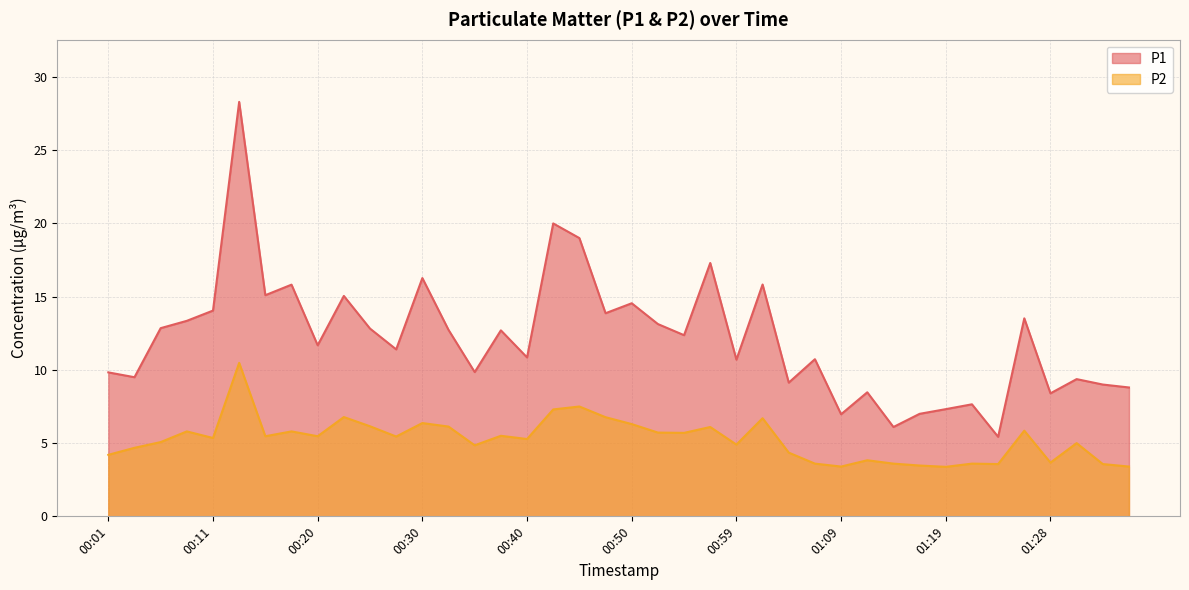

At 01:14, list the series in order from largest to smallest.

P1, P2